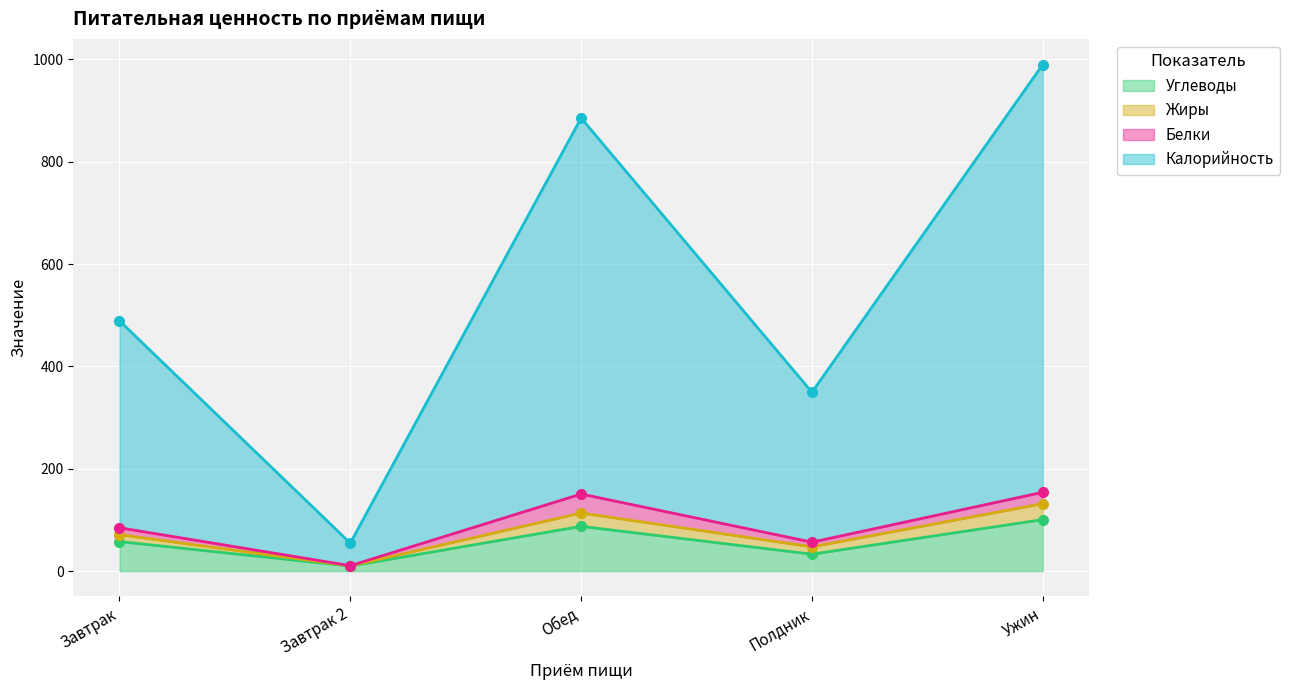

What is the maximum value for Углеводы?

100.7